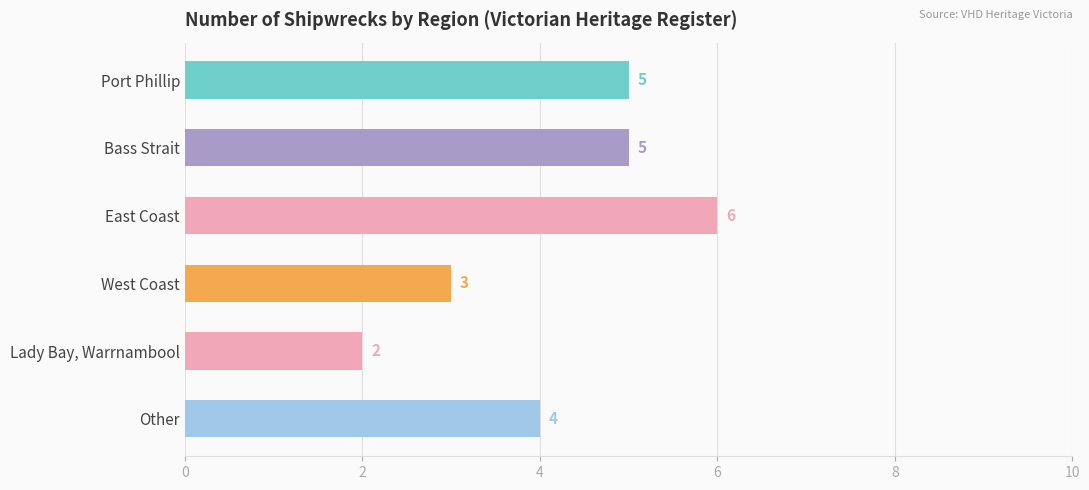

Count the number of data series in this chart.

1